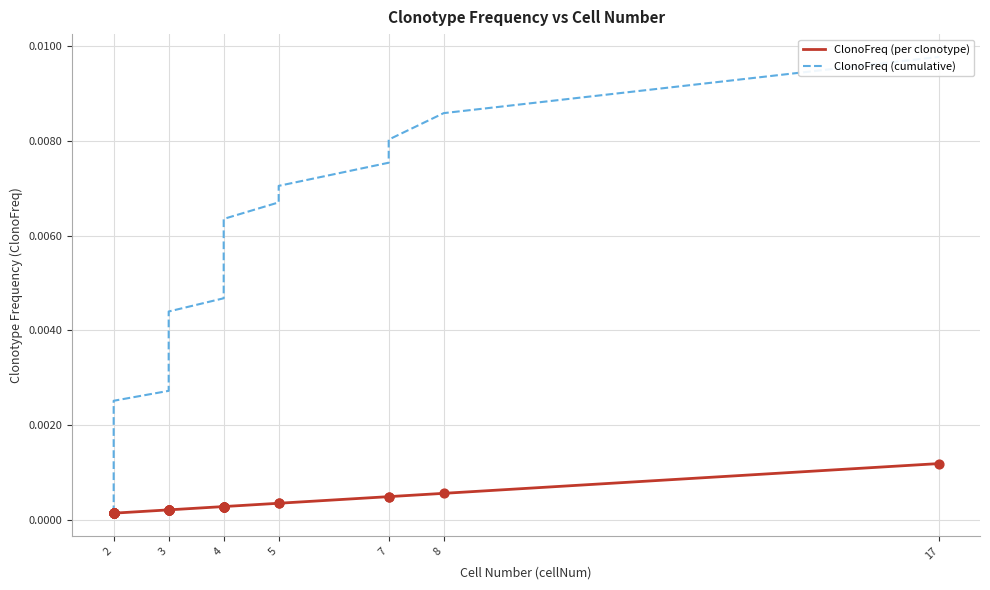

Which series has the largest total across all categories?

ClonoFreq (cumulative)